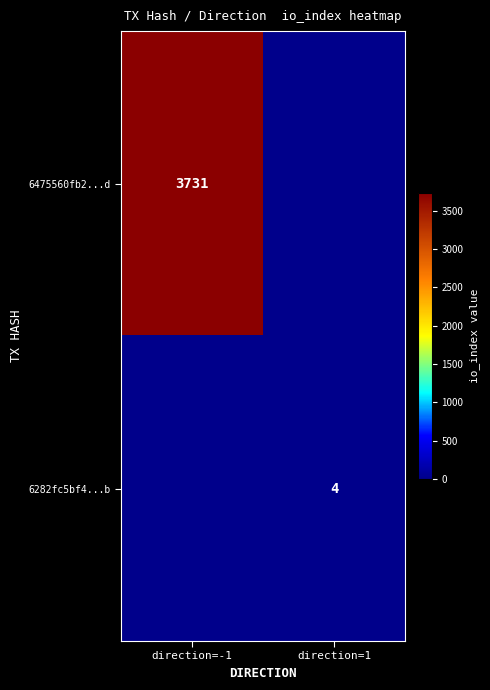

Between direction=-1 and direction=1, which is larger?

direction=-1